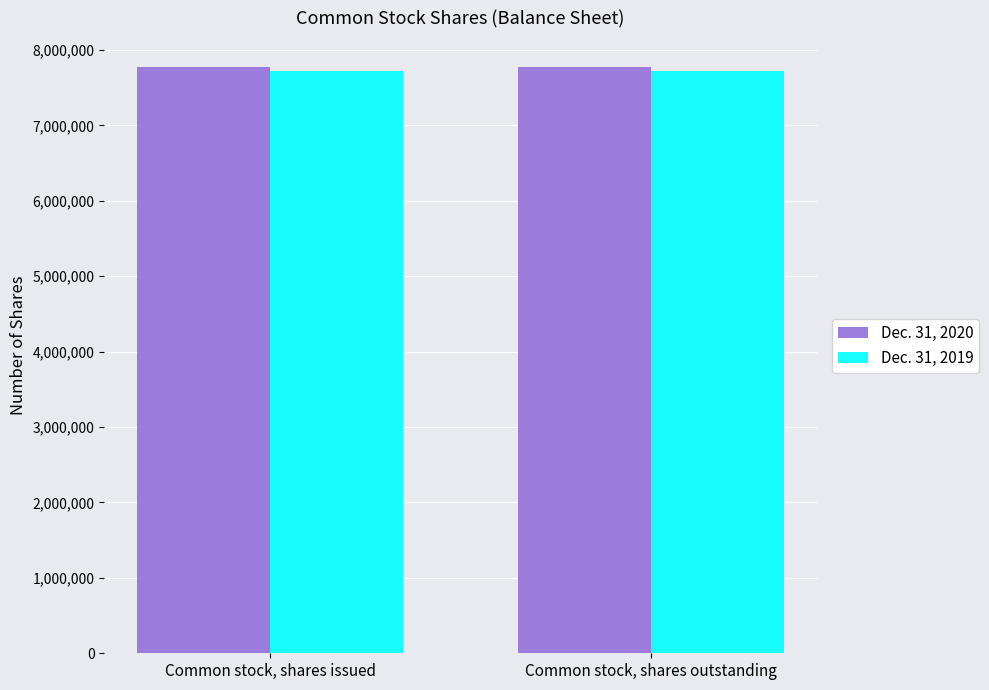

What is the sum of all Dec. 31, 2020 values?

15541396